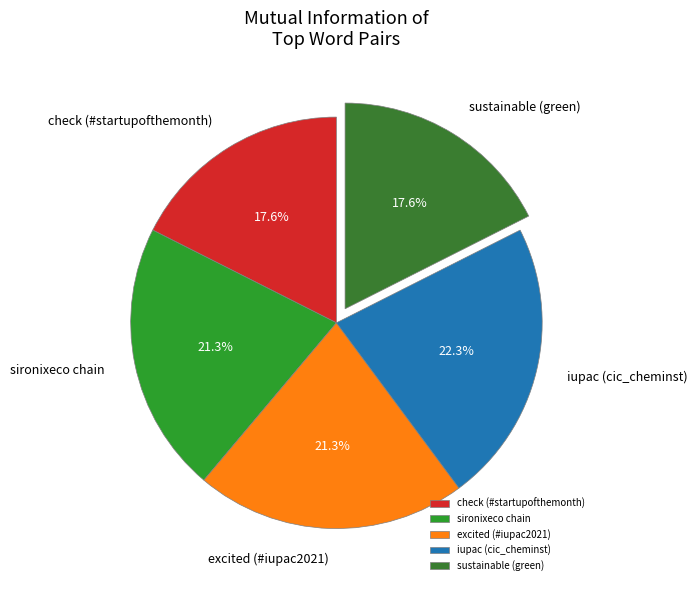

Is there any slice that represents more than half of the pie?

No